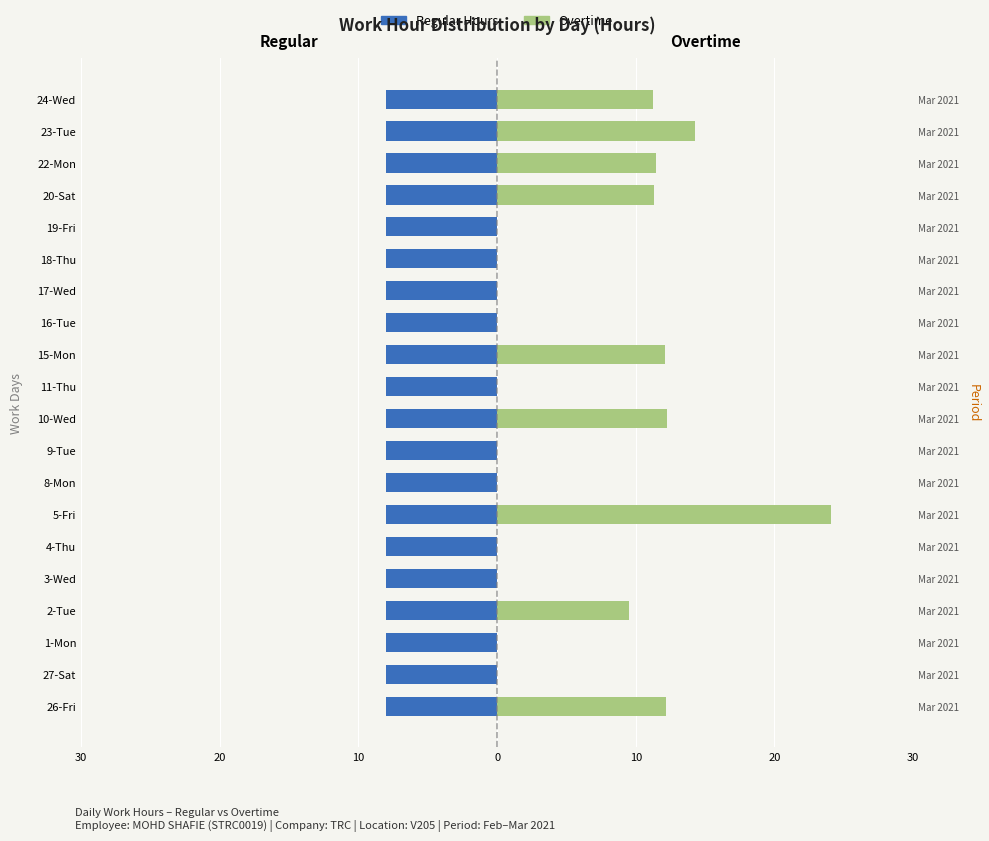

True or false: Overtime has a value of 23.2 at 23-Tue.

False